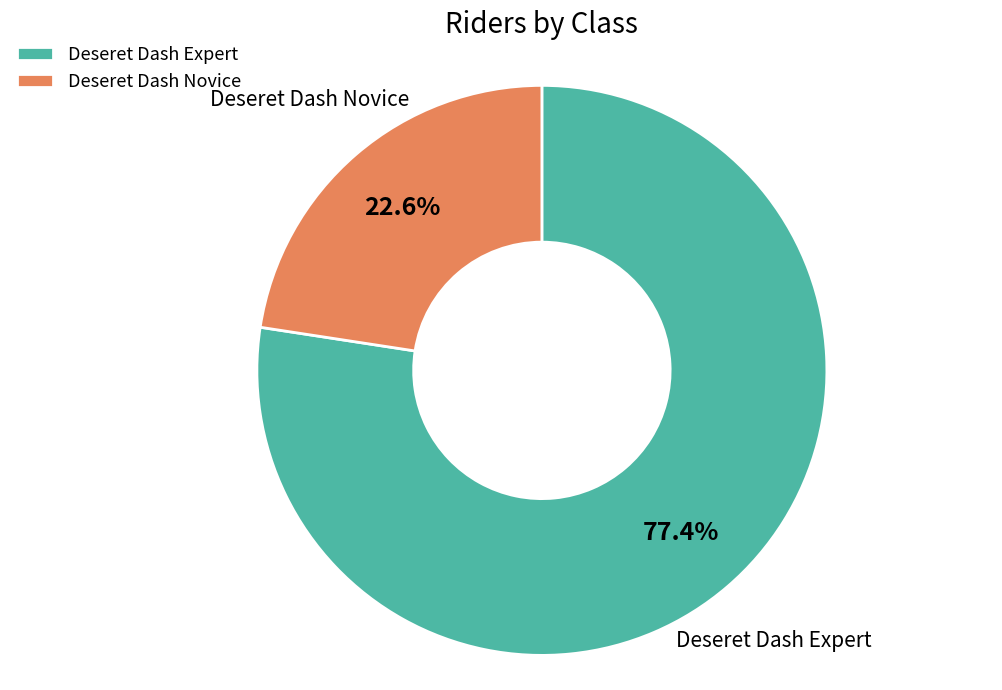

Combined, do Deseret Dash Expert and Deseret Dash Novice account for over 50%?

Yes